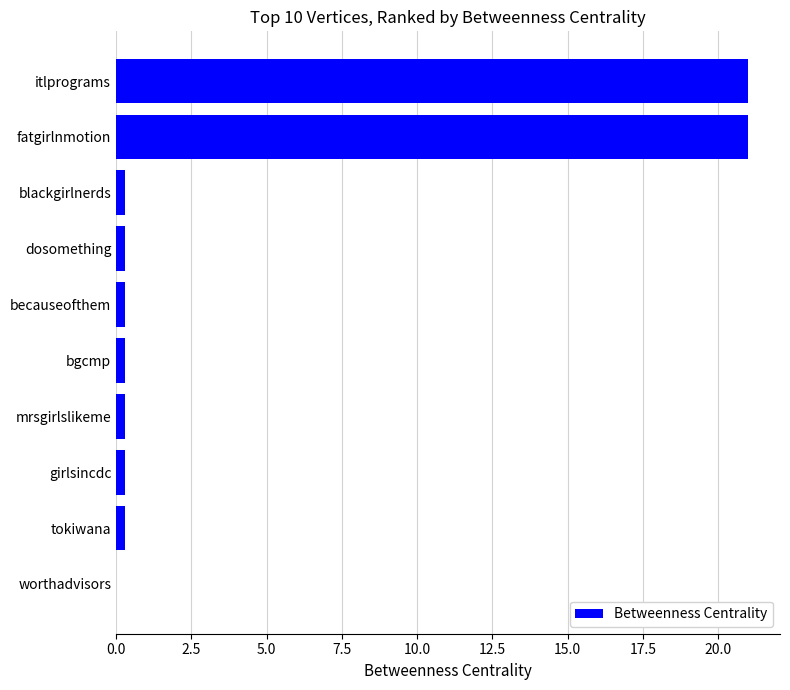

Reading bottom to top, extract all data points from this chart.

worthadvisors=0.0	tokiwana=0.3	girlsincdc=0.3	mrsgirlslikeme=0.3	bgcmp=0.3	becauseofthem=0.3	dosomething=0.3	blackgirlnerds=0.3	fatgirlnmotion=21.0	itlprograms=21.0